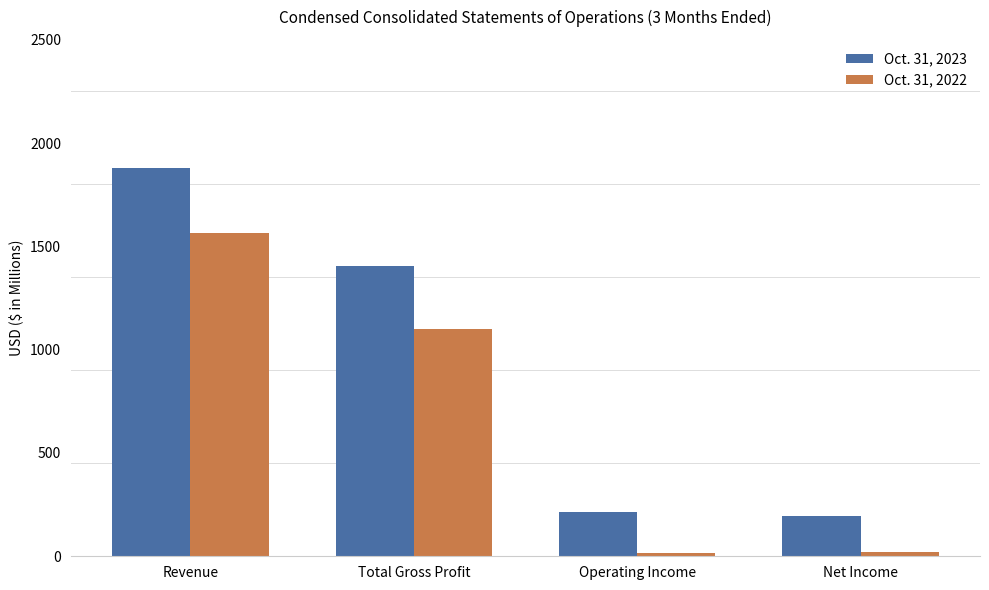

Which category has the highest value across all series?

Revenue